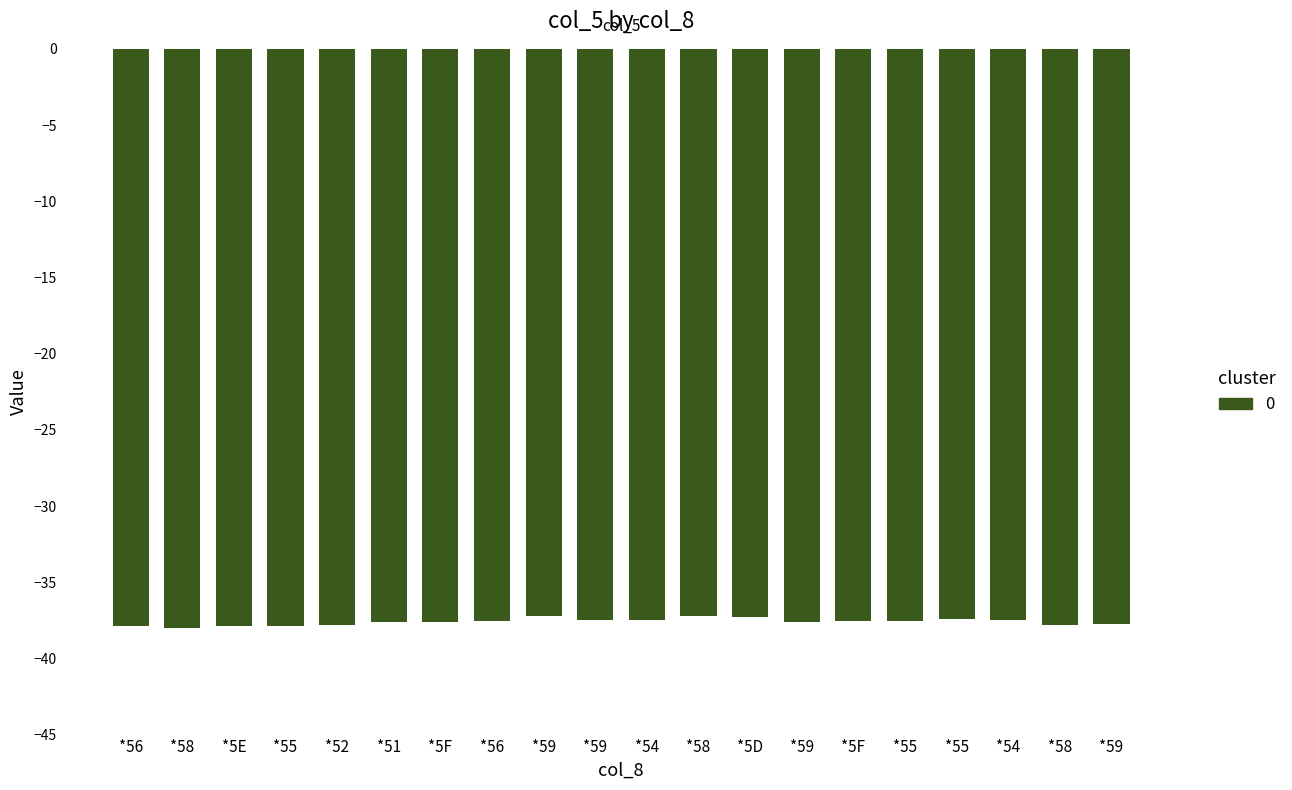

The chart shows a value of -59.1 at *59. True or false?

False